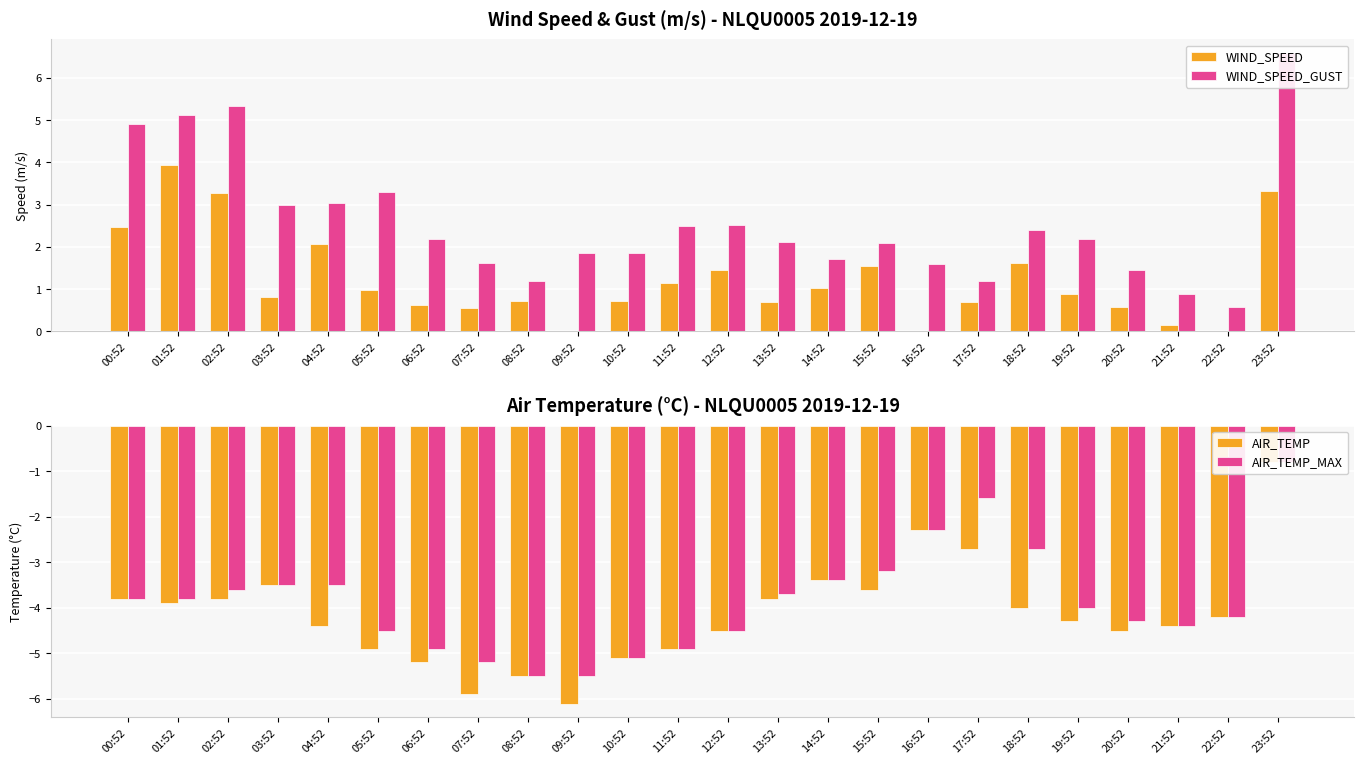

At which label does WIND_SPEED reach its peak?

01:52